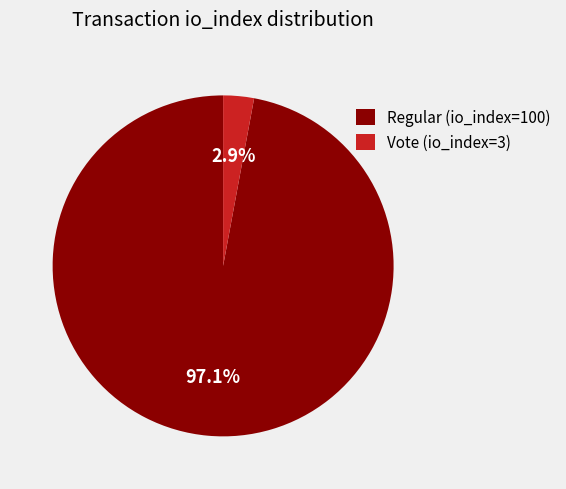

To the nearest percent, what portion does Regular (io_index=100) represent?

97%